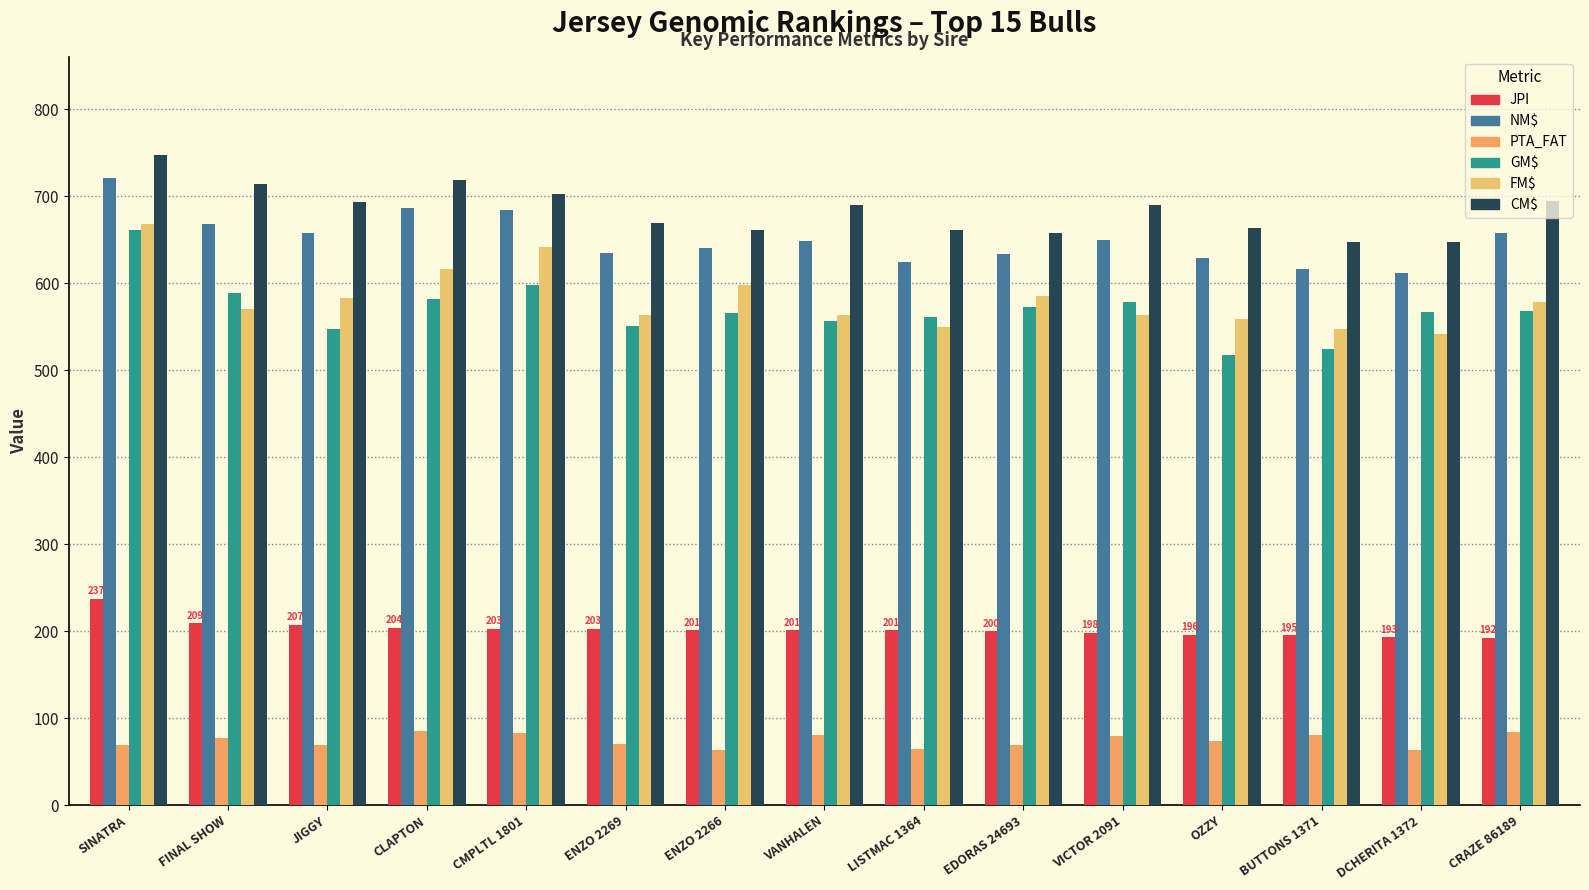

The GM$ series shows 566 at ENZO 2266. True or false?

True